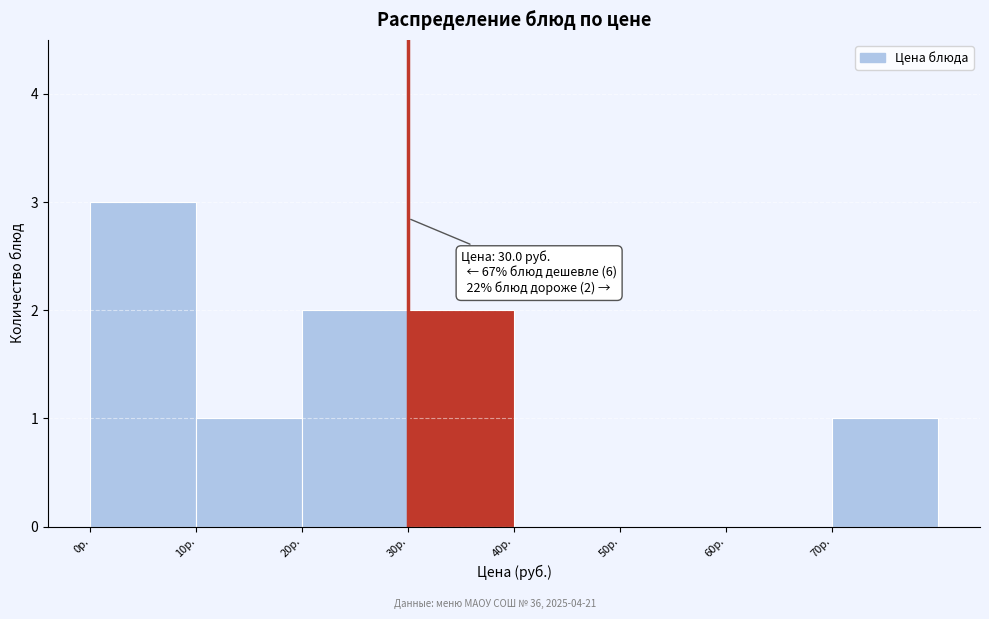

Over which range of the x-axis is the bar tallest?

0 to 10